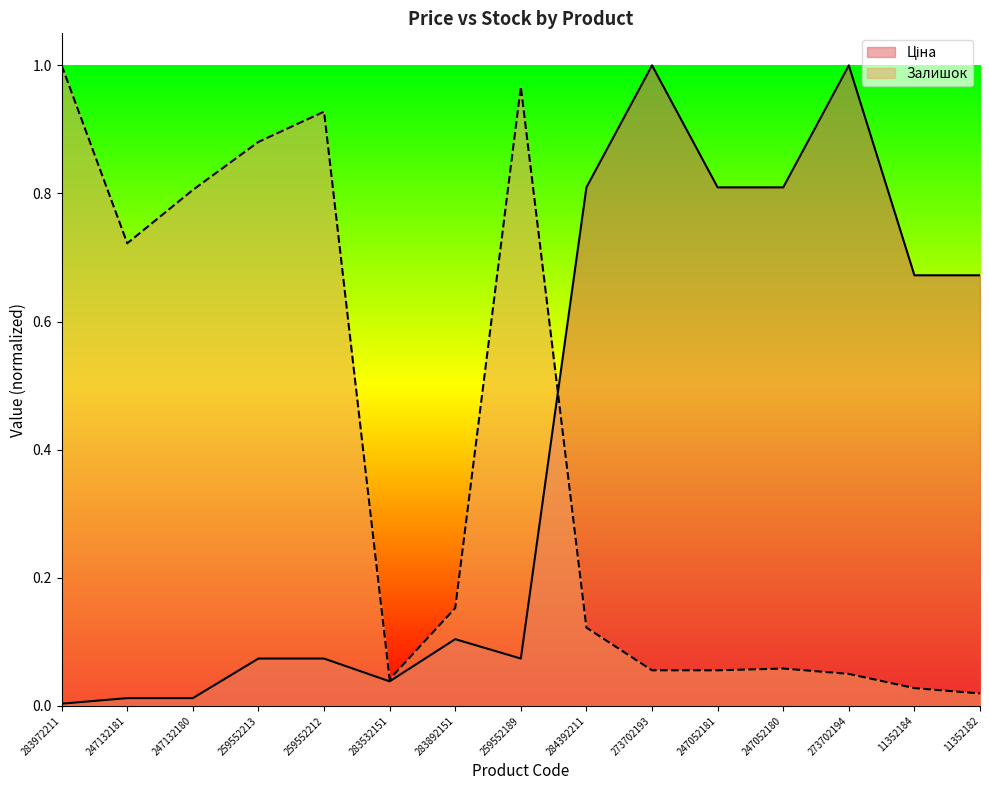

Rank the categories by Ціна value from lowest to highest.

283972211, 247132181, 247132180, 283532151, 259552213, 259552212, 259552189, 283892151, 11352184, 11352182, 284392211, 247052181, 247052180, 273702193, 273702194